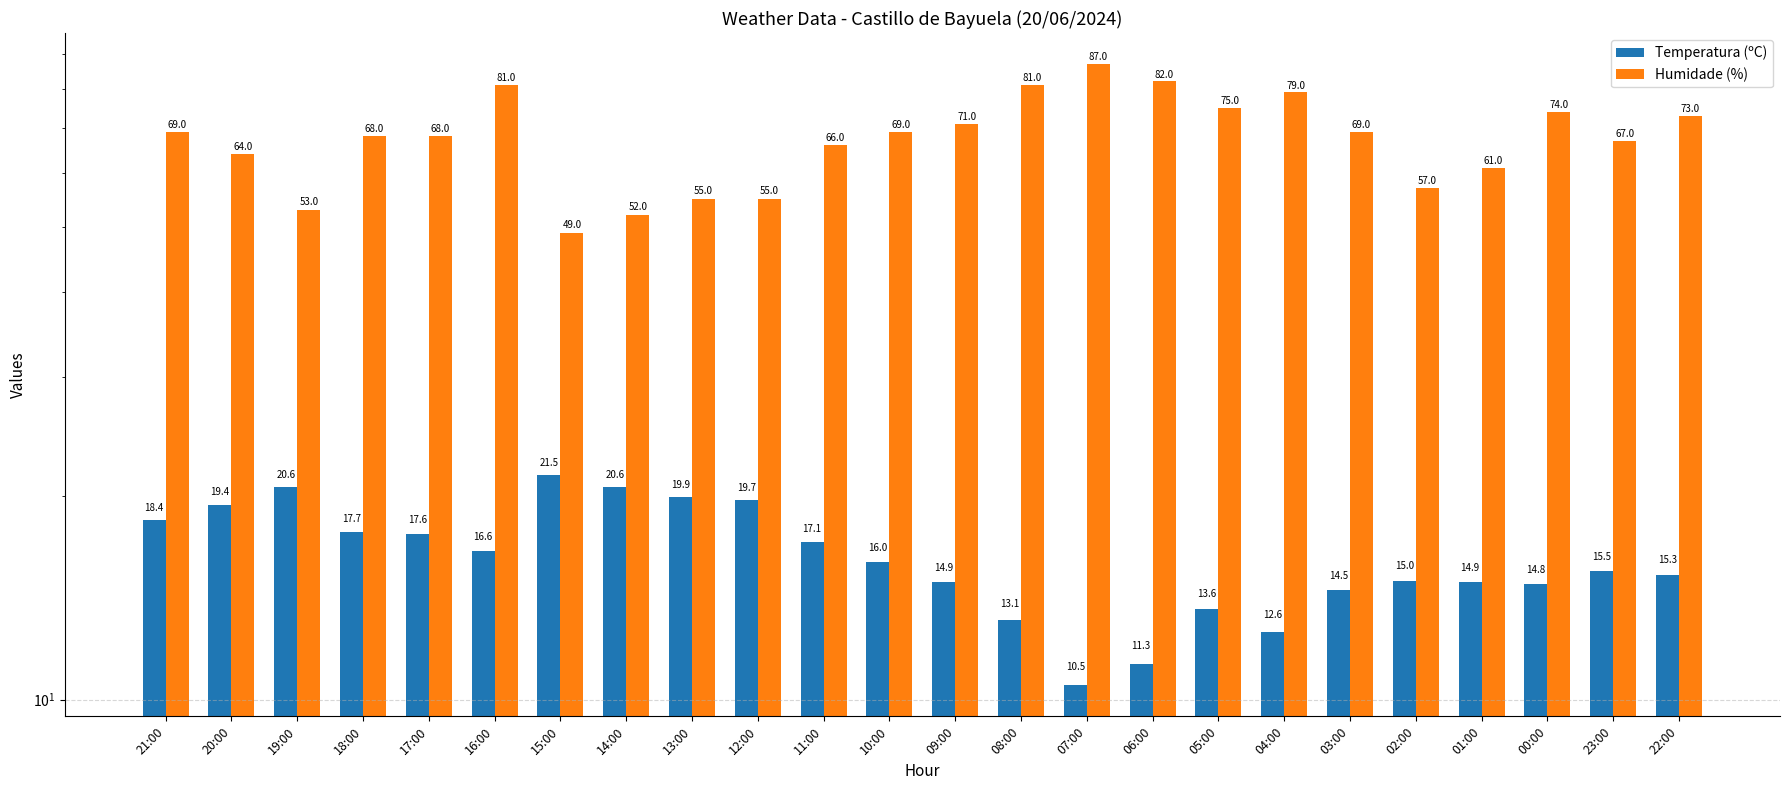

Reading right to left, extract all data points from this chart.

Temperatura (ºC): 22:00=15.3	23:00=15.5	00:00=14.8	01:00=14.9	02:00=15.0	03:00=14.5	04:00=12.6	05:00=13.6	06:00=11.3	07:00=10.5	08:00=13.1	09:00=14.9	10:00=16.0	11:00=17.1	12:00=19.7	13:00=19.9	14:00=20.6	15:00=21.5	16:00=16.6	17:00=17.6	18:00=17.7	19:00=20.6	20:00=19.4	21:00=18.4
Humidade (%): 22:00=73.0	23:00=67.0	00:00=74.0	01:00=61.0	02:00=57.0	03:00=69.0	04:00=79.0	05:00=75.0	06:00=82.0	07:00=87.0	08:00=81.0	09:00=71.0	10:00=69.0	11:00=66.0	12:00=55.0	13:00=55.0	14:00=52.0	15:00=49.0	16:00=81.0	17:00=68.0	18:00=68.0	19:00=53.0	20:00=64.0	21:00=69.0